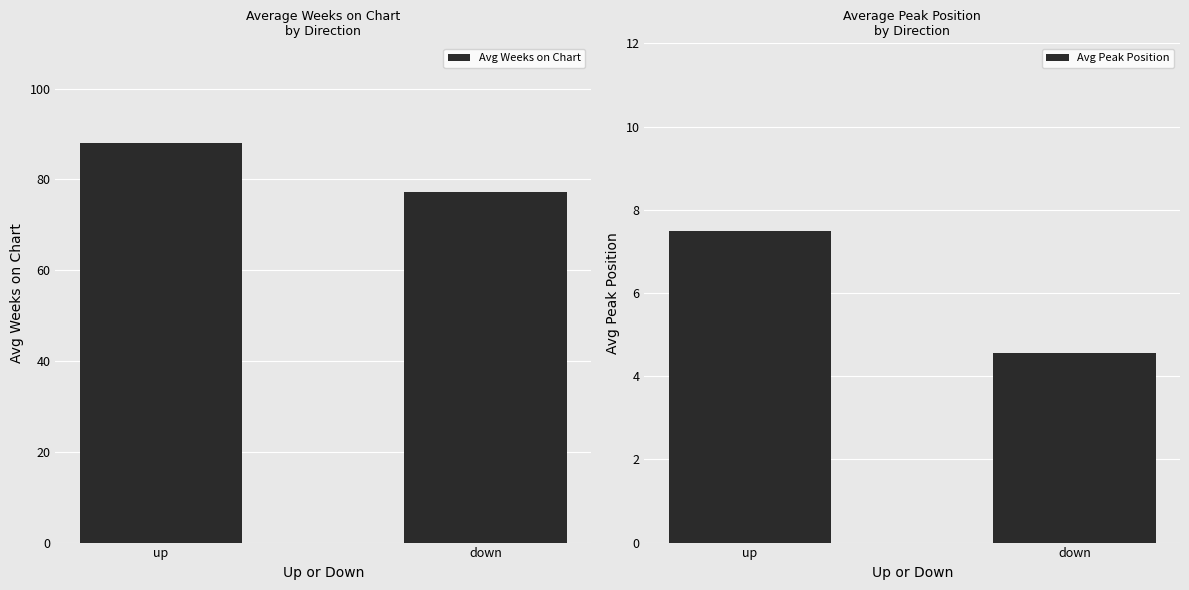

Read the Avg Weeks on Chart value at down.

77.1